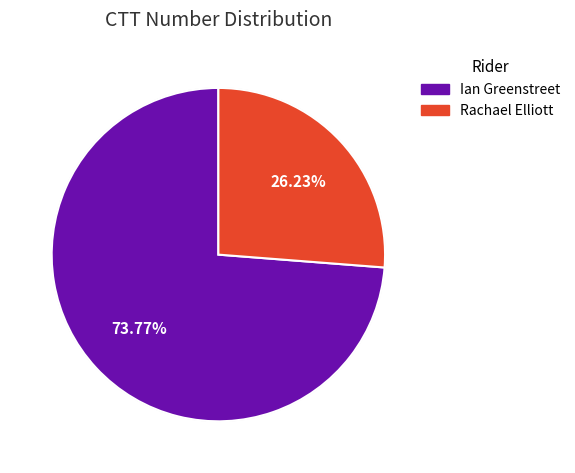

Is there a majority slice in this chart?

Yes